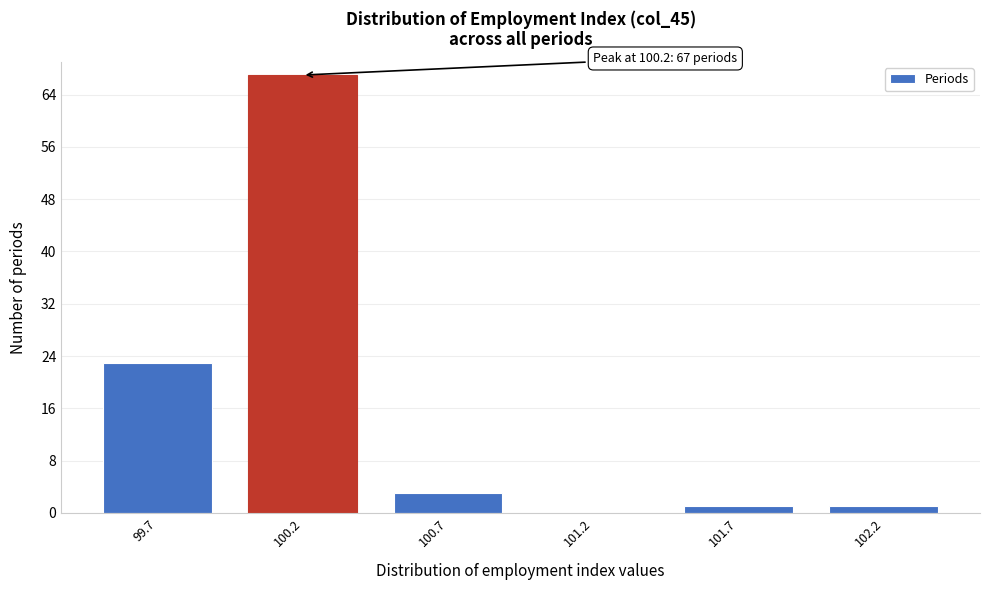

Reading right to left, list all the values displayed in this chart.

102.2=1	101.7=1	101.2=0	100.7=3	100.2=67	99.7=23